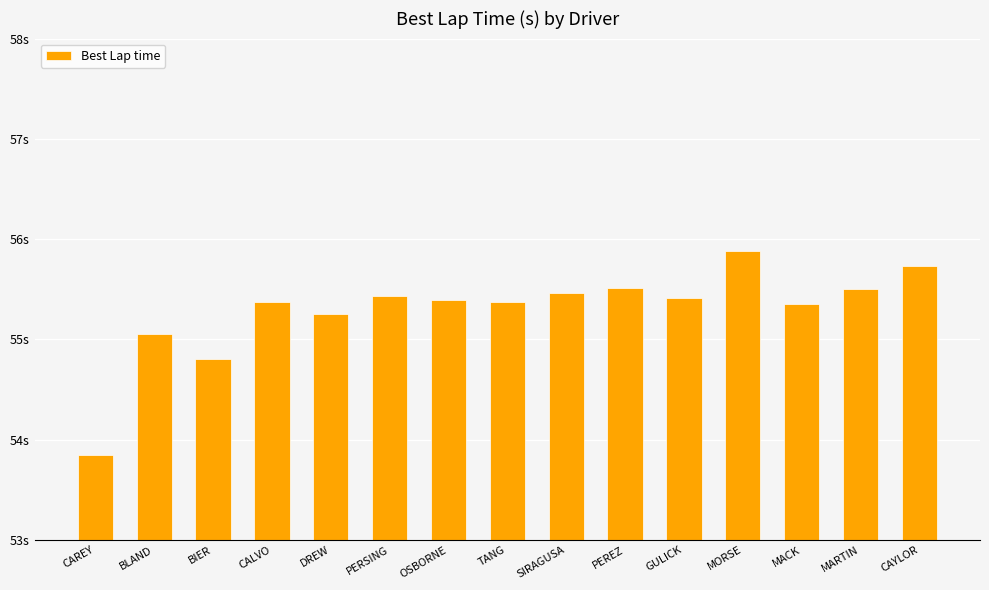

Are the bars horizontal?

No